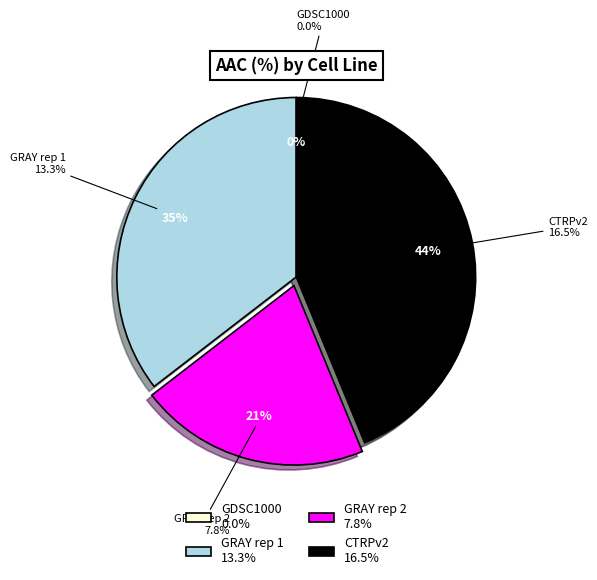

What percentage do GRAY rep 1 and CTRPv2 together represent?

79.2%